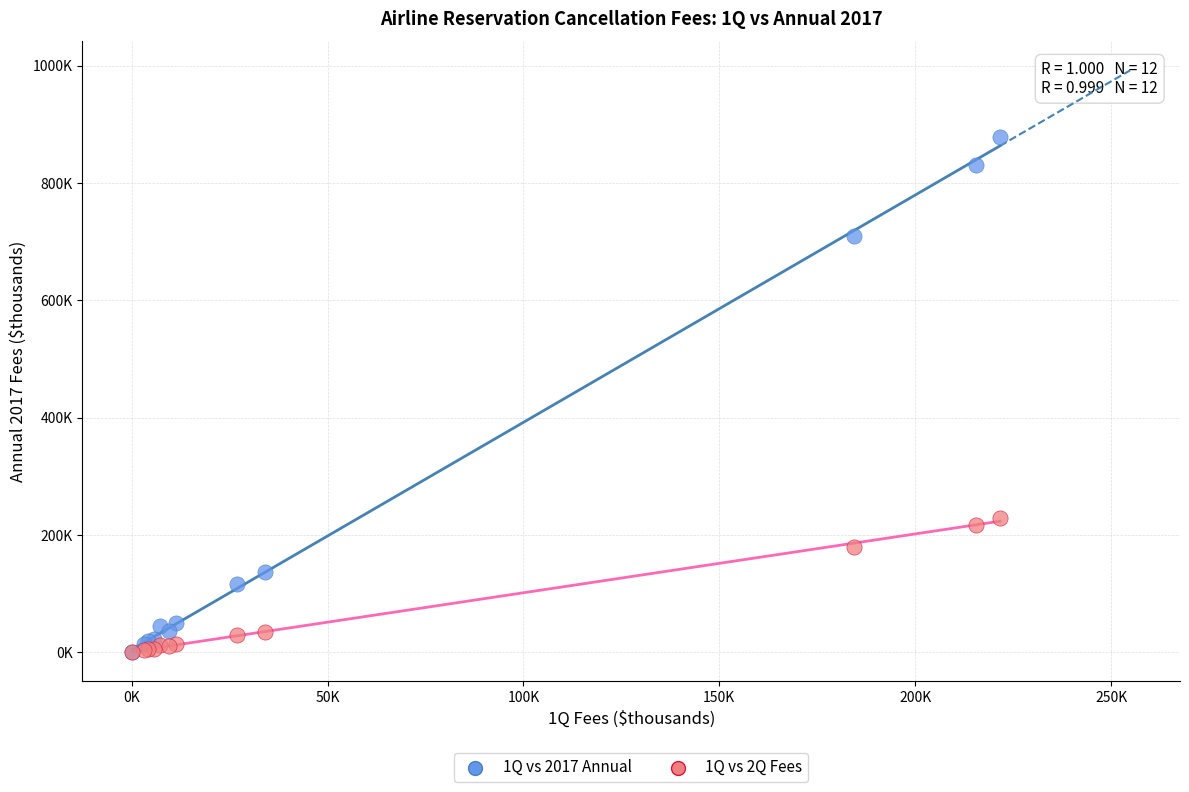

Which series has the largest Y range (max minus min)?

1Q vs 2017 Annual